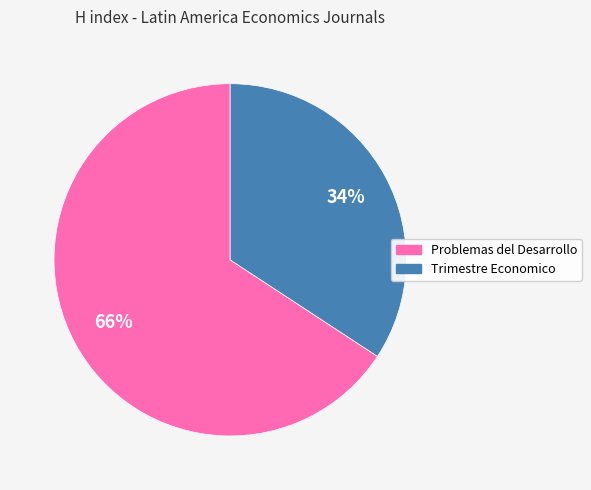

True or false: Trimestre Economico accounts for 34% of the total.

True